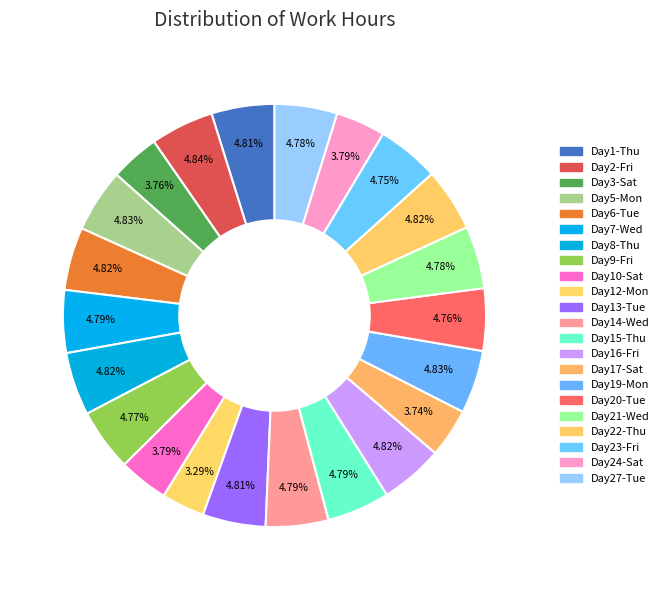

Rank the categories by value from lowest to highest.

Mon, Sat, Sat, Sat, Sat, Fri, Tue, Fri, Wed, Tue, Wed, Wed, Thu, Tue, Thu, Tue, Fri, Thu, Thu, Mon, Mon, Fri